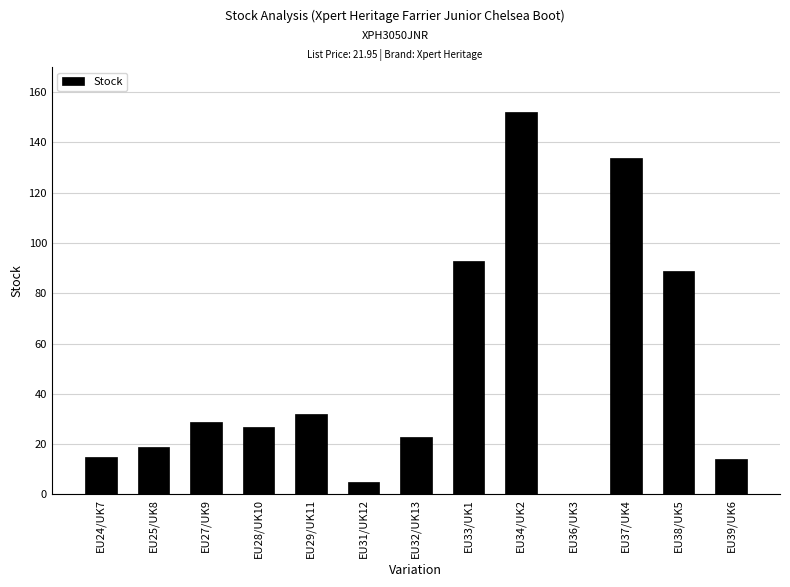

What is the average value?

49